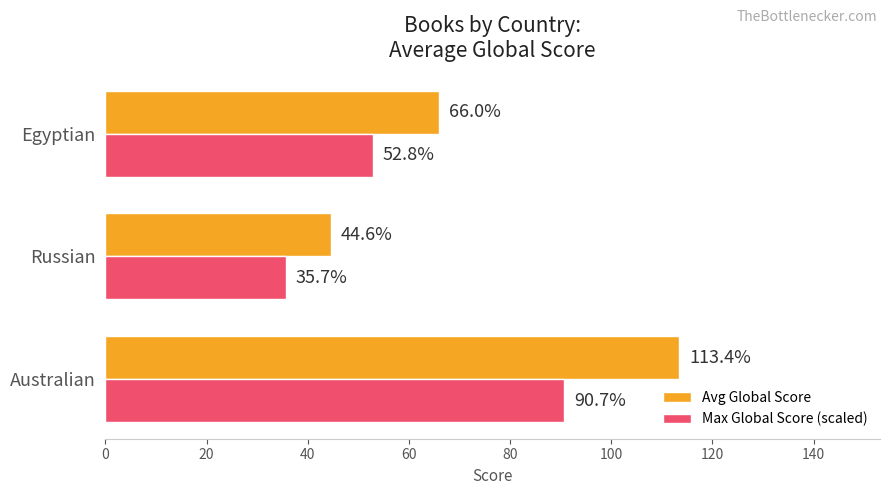

How many values in the Max Global Score (scaled) series exceed 52?

2